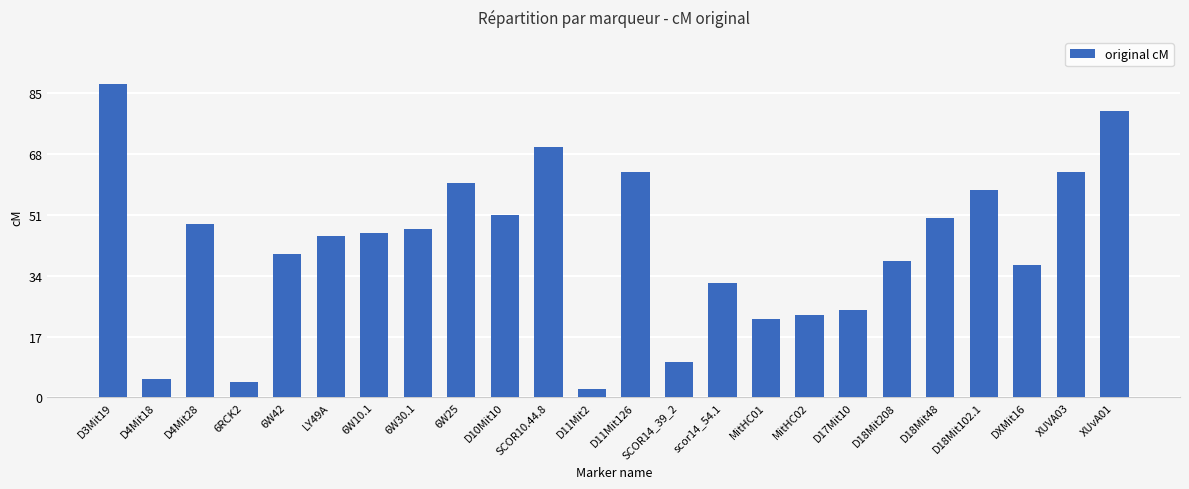

Is it true that the value at D18Mit102.1 is 58.0?

True